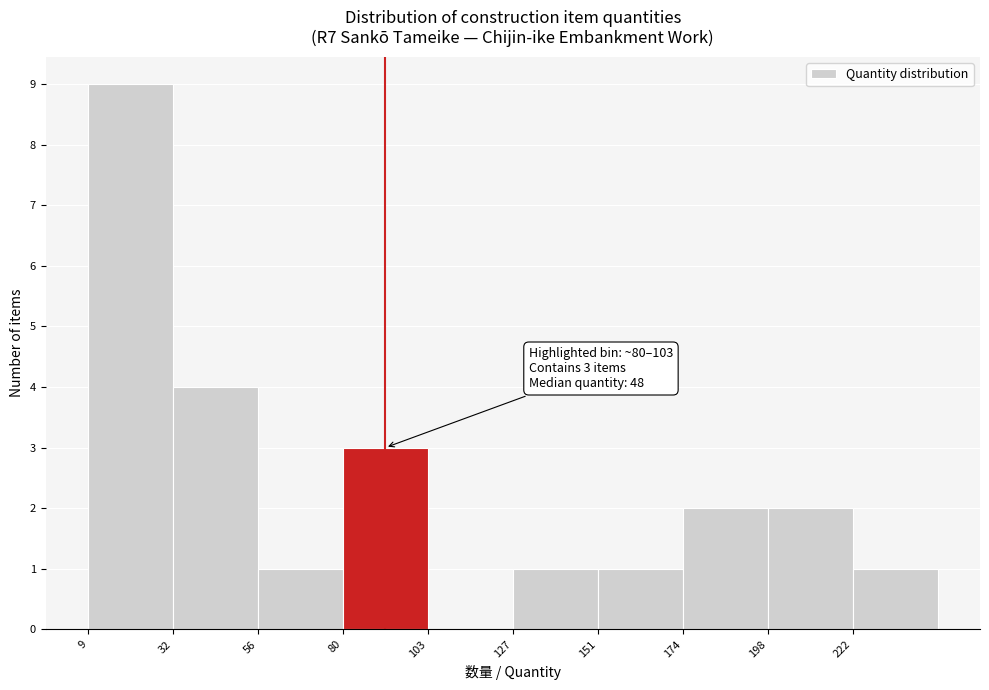

Which range on the x-axis has the tallest bar?

10 to 35